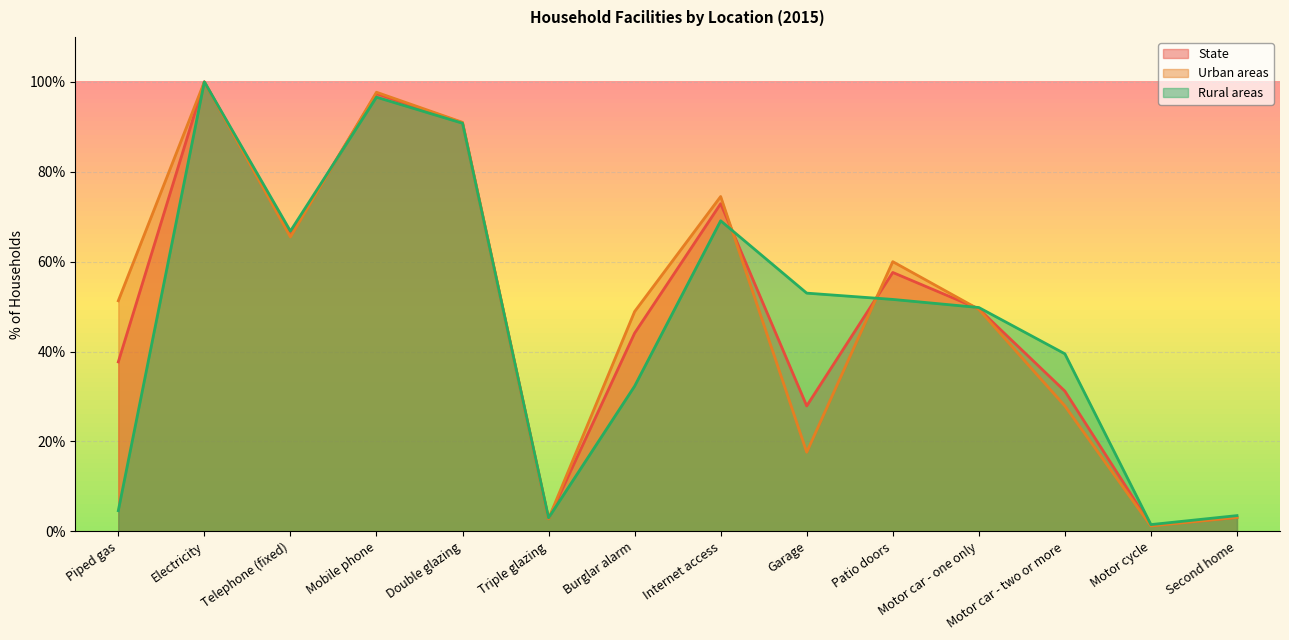

What is the sum of the Rural areas values at Motor car - two or more and Garage?

92.5